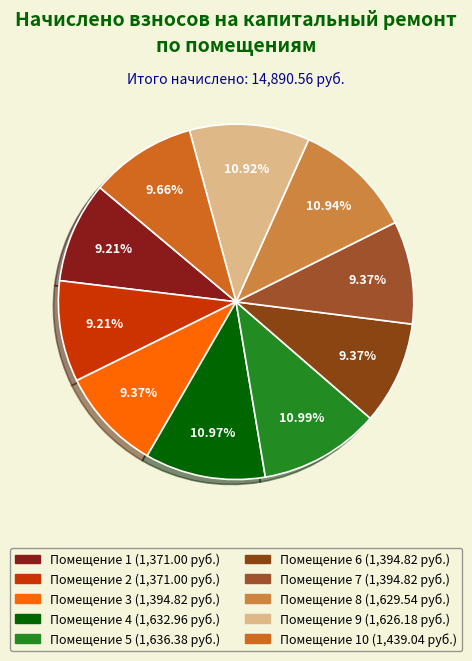

Which slice is the smallest?

1